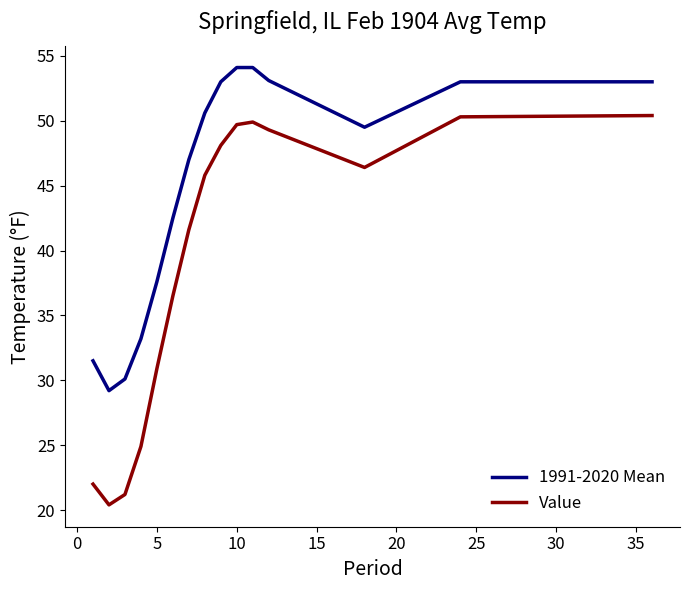

List the series in order of their peak value, lowest first.

Value, 1991-2020 Mean